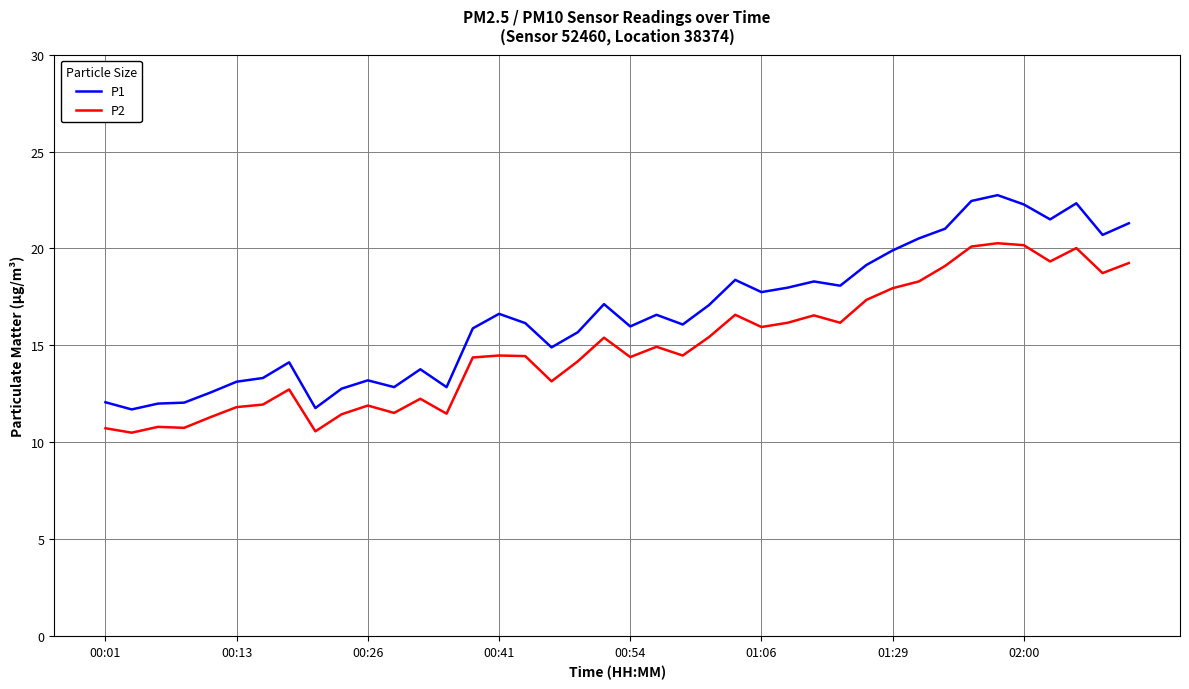

Which series has the largest total across all categories?

P1